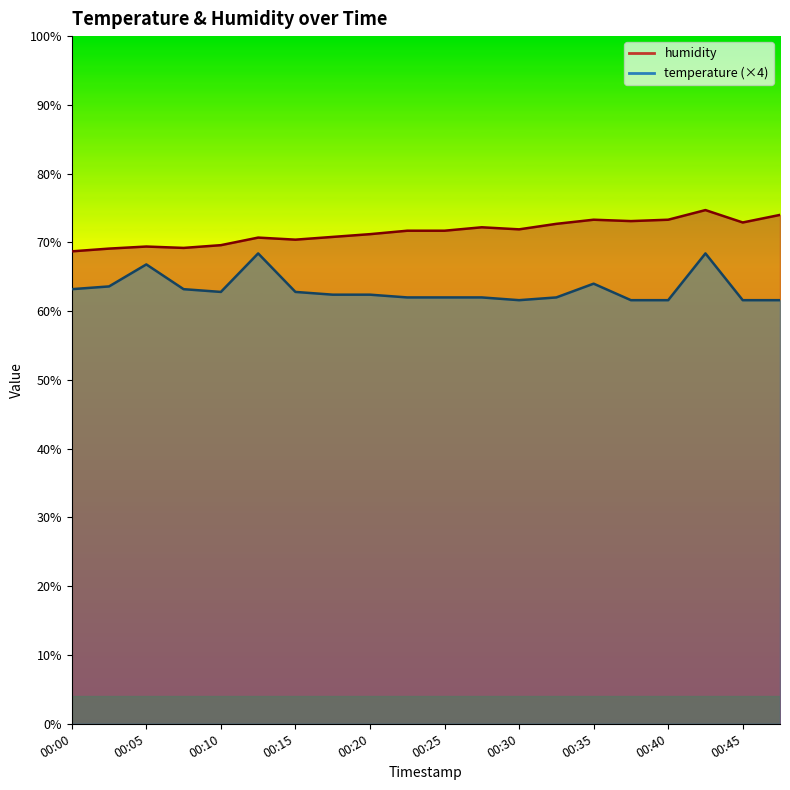

True or false: temperature has more than 2 points higher than both neighbors.

True